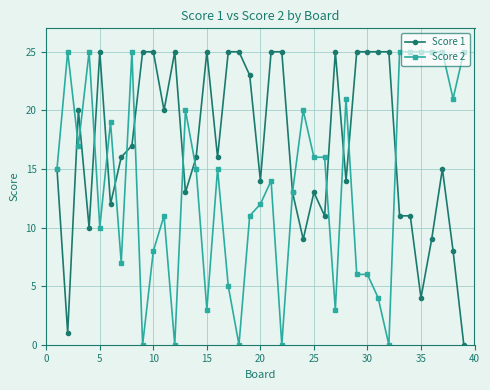

What is the value of the Score 1 point at the 8th from the left?

17